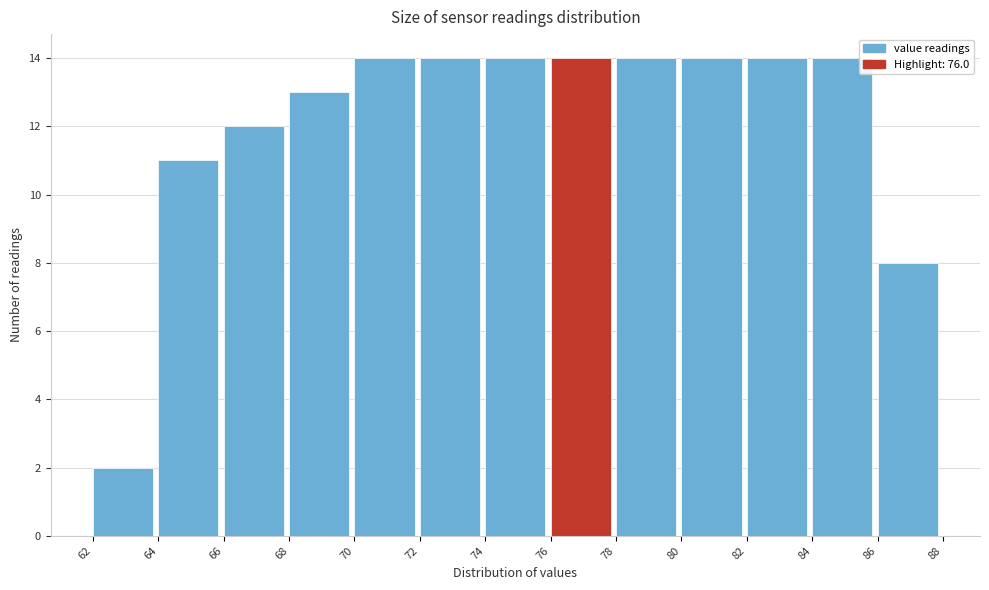

Reading left to right, transcribe this chart: for each bar, give the range it covers on the x-axis and its height. The values are not printed on the chart, so give them approximately, as read against the axis.

62 to 64: 2
64 to 66: 11
66 to 68: 12
68 to 70: 13
70 to 72: 14
72 to 74: 14
74 to 76: 14
76 to 78: 14
78 to 80: 14
80 to 82: 14
82 to 84: 14
84 to 86: 14
86 to 88: 8